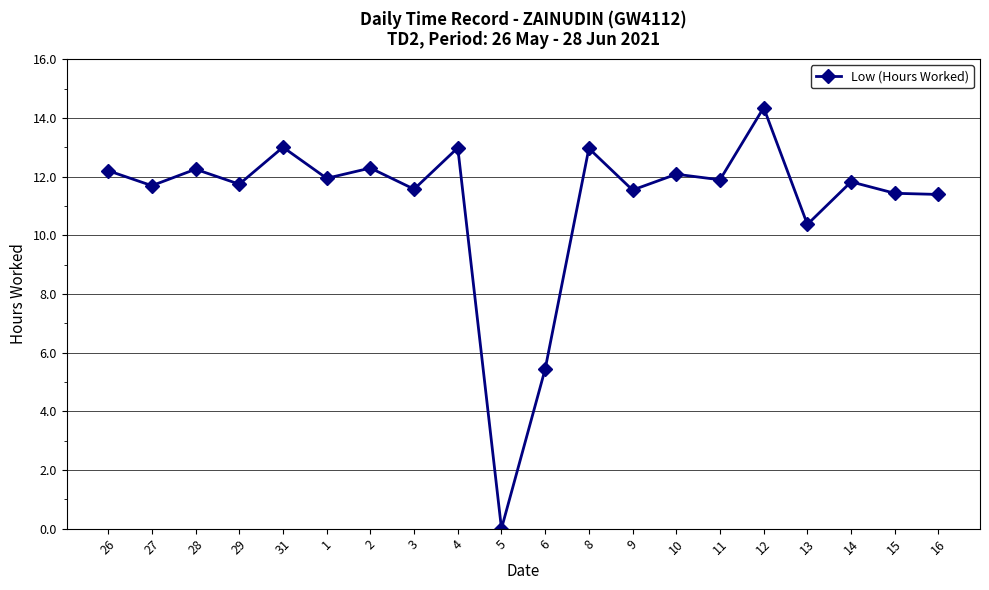

What is the average value?

11.1